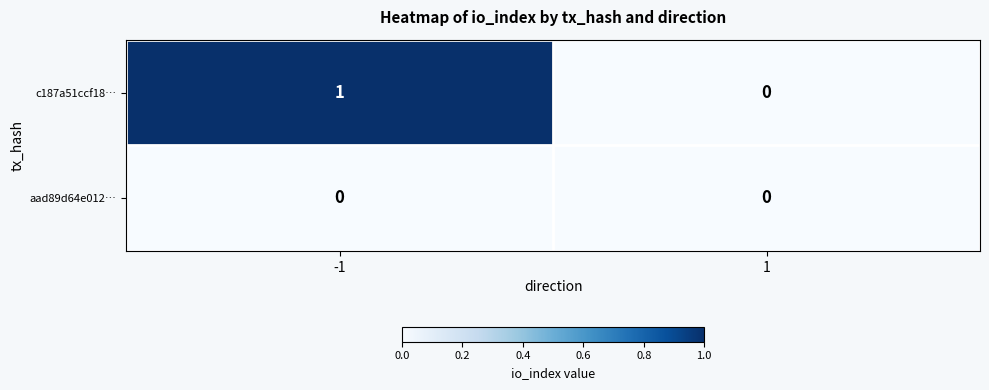

Is it true that aad89d64e012… equals 0 at -1?

True